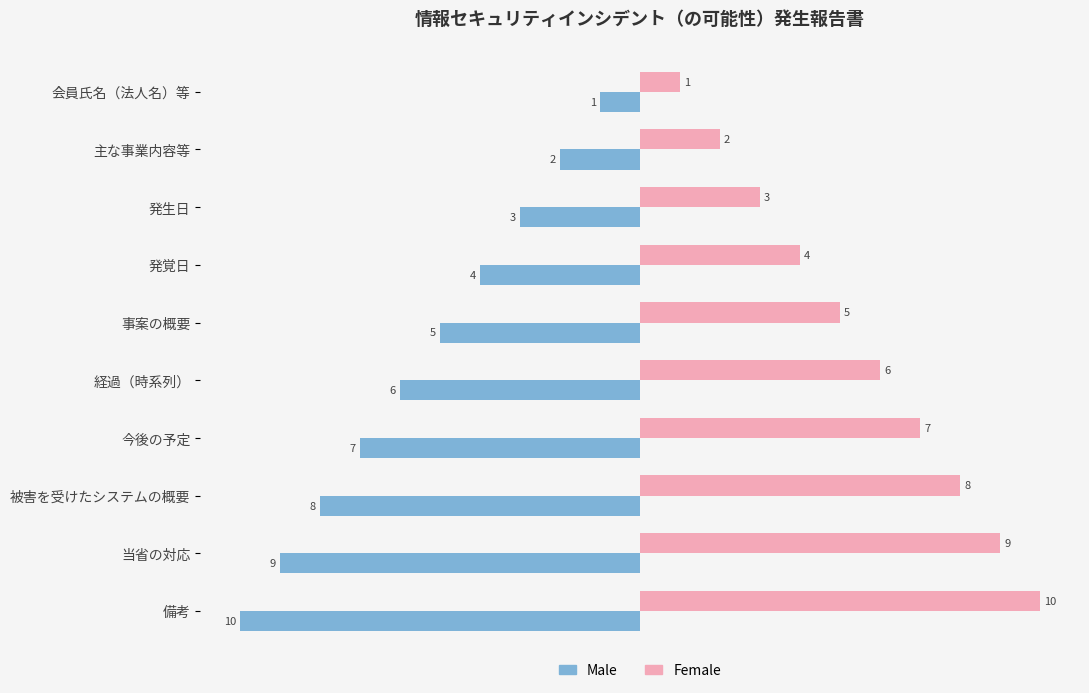

At which label is Male closest to -5?

事案の概要